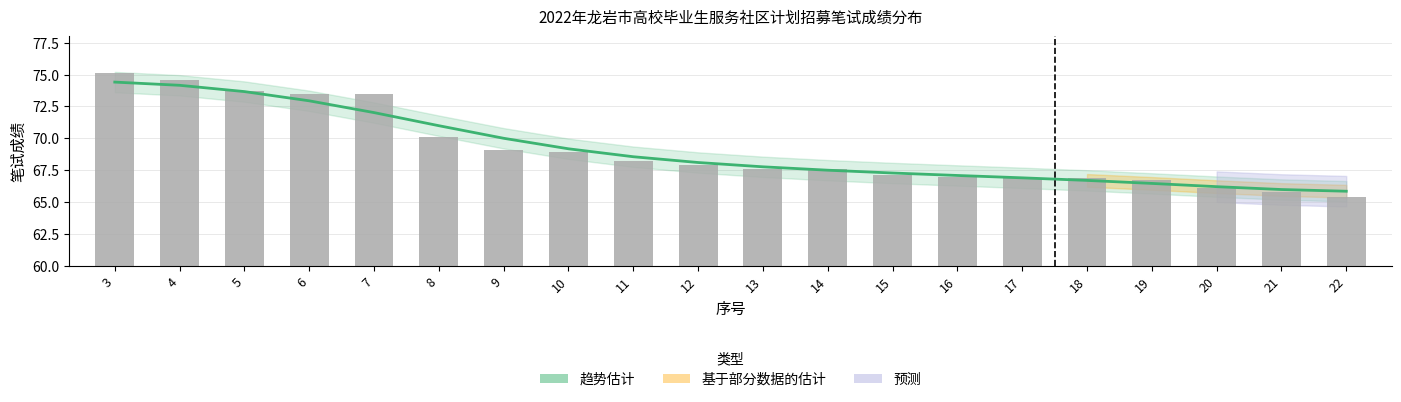

What is the average value of the 趋势估计 series?

69.1